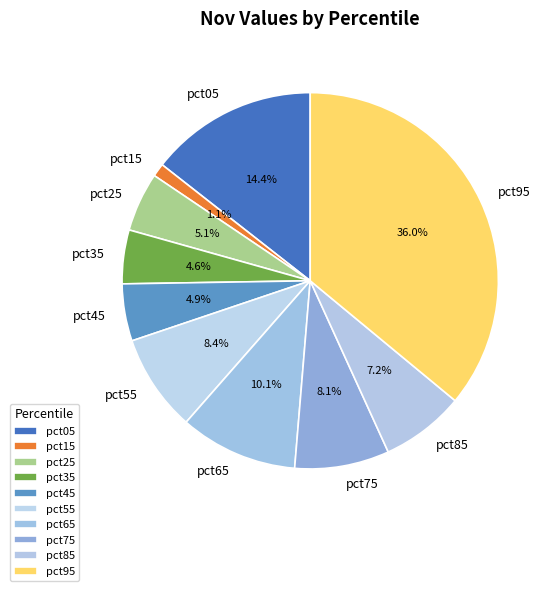

Which slice is the largest?

pct95